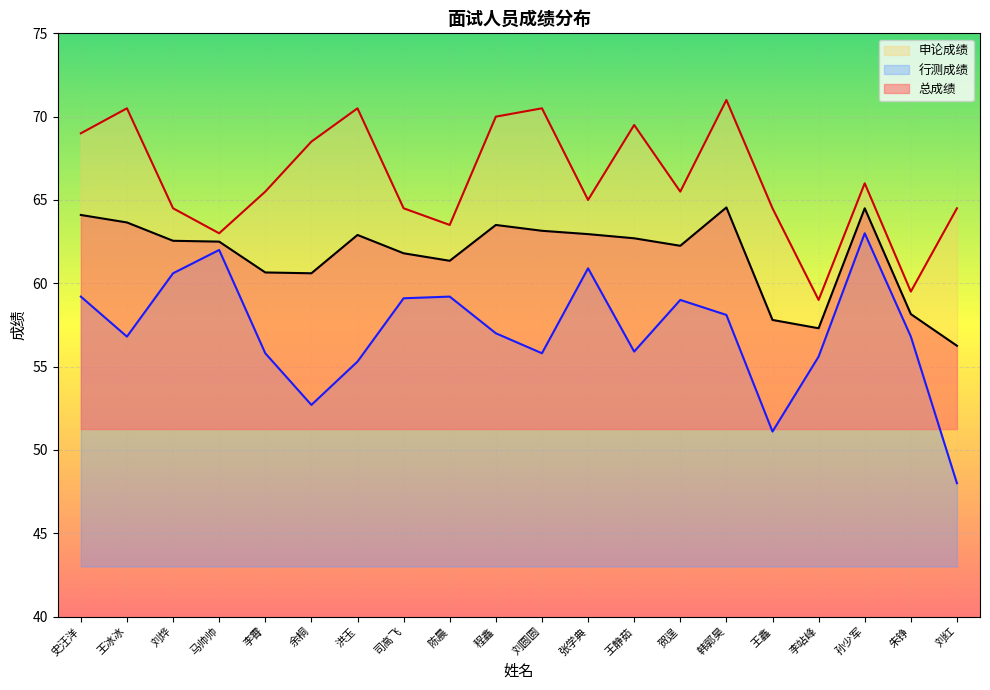

Does the chart display data point markers on the line(s)?

No